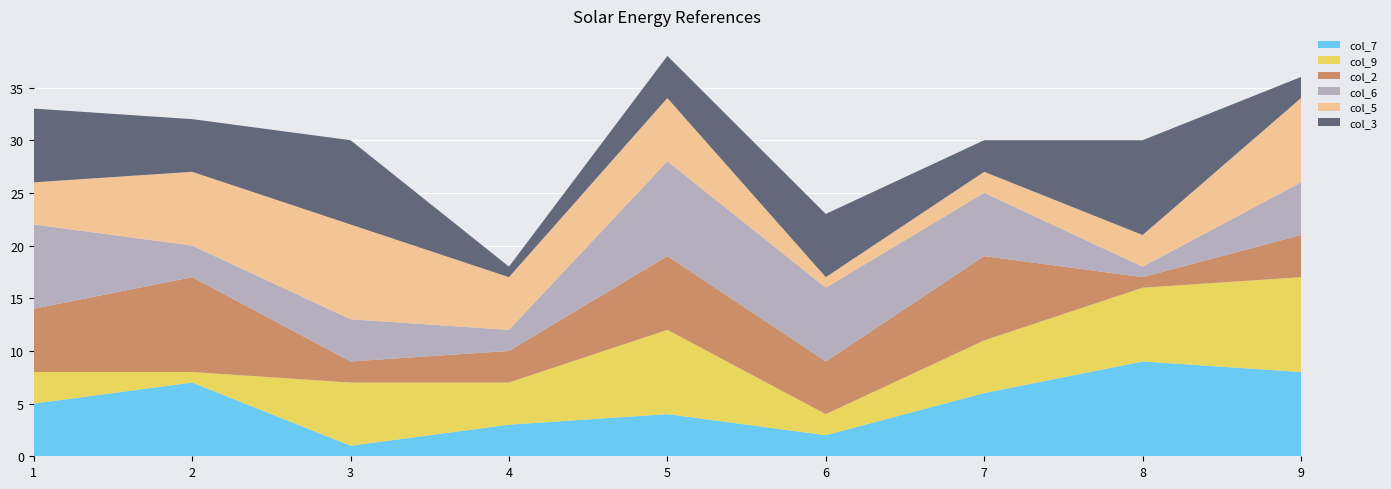

Reading left to right, list all the values displayed in this chart.

col_7: 1=5	2=7	3=1	4=3	5=4	6=2	7=6	8=9	9=8
col_9: 1=3	2=1	3=6	4=4	5=8	6=2	7=5	8=7	9=9
col_2: 1=6	2=9	3=2	4=3	5=7	6=5	7=8	8=1	9=4
col_6: 1=8	2=3	3=4	4=2	5=9	6=7	7=6	8=1	9=5
col_5: 1=4	2=7	3=9	4=5	5=6	6=1	7=2	8=3	9=8
col_3: 1=7	2=5	3=8	4=1	5=4	6=6	7=3	8=9	9=2